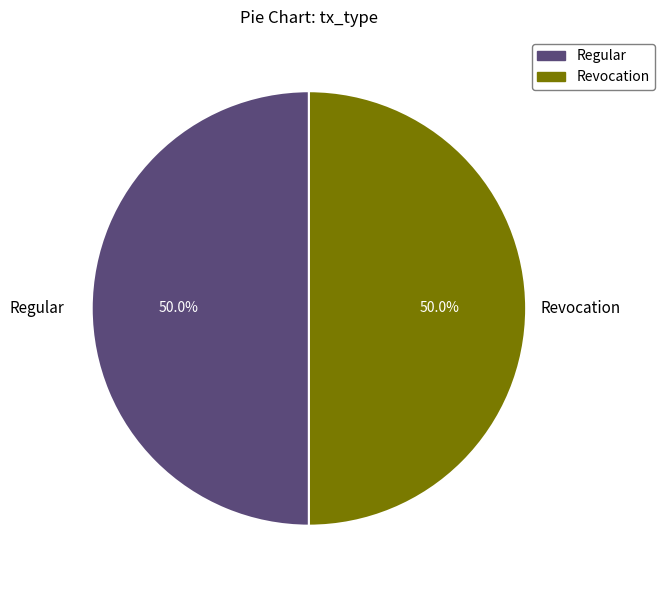

Combined, what portion of the pie is Regular and Revocation?

100.0%